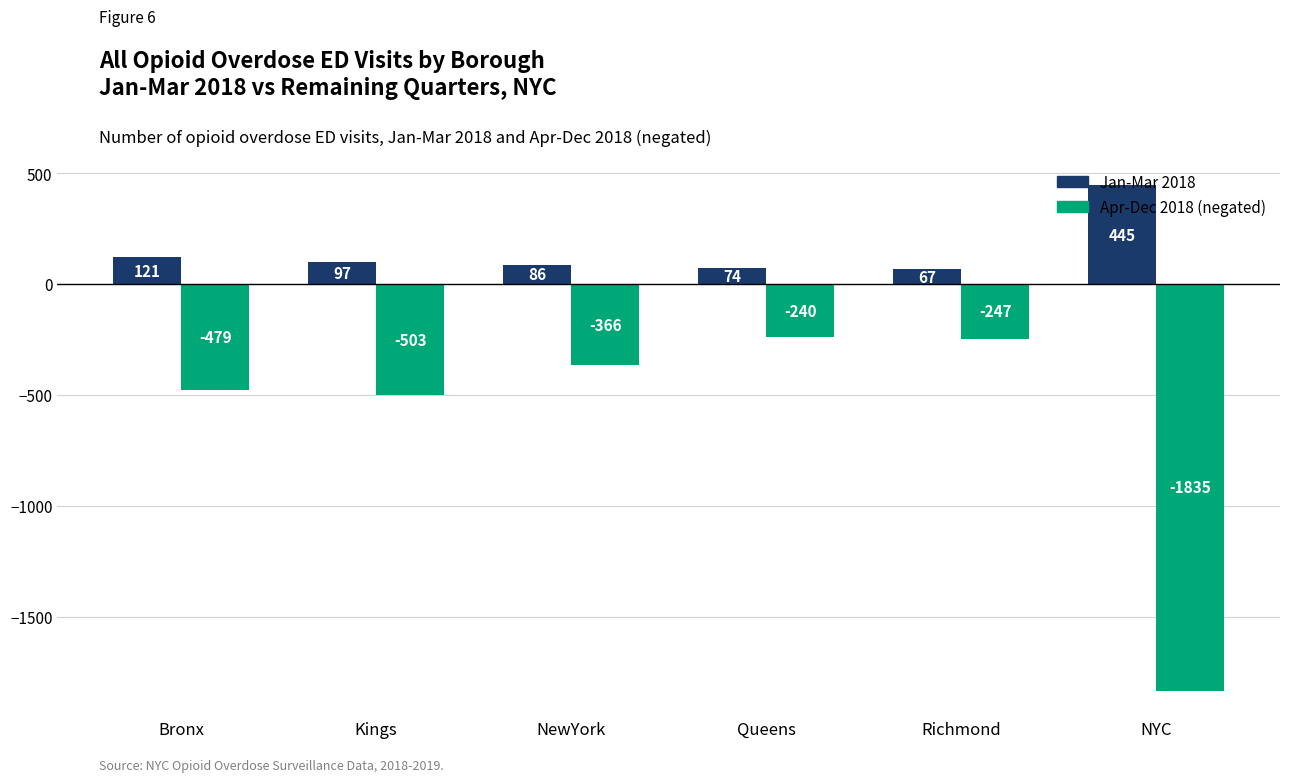

True or false: Jan-Mar 2018 has a value of 121 at Bronx.

True